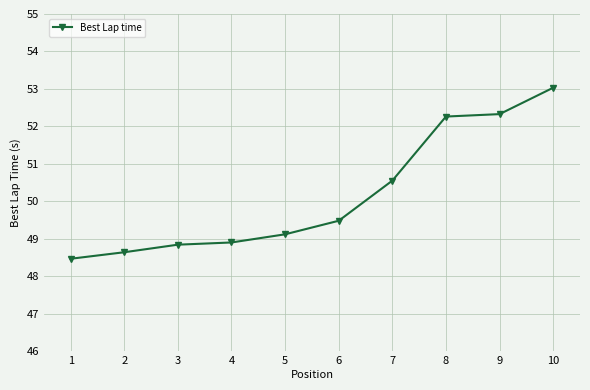

Approximately how many times larger is the value at 4 compared to 9?

0.9